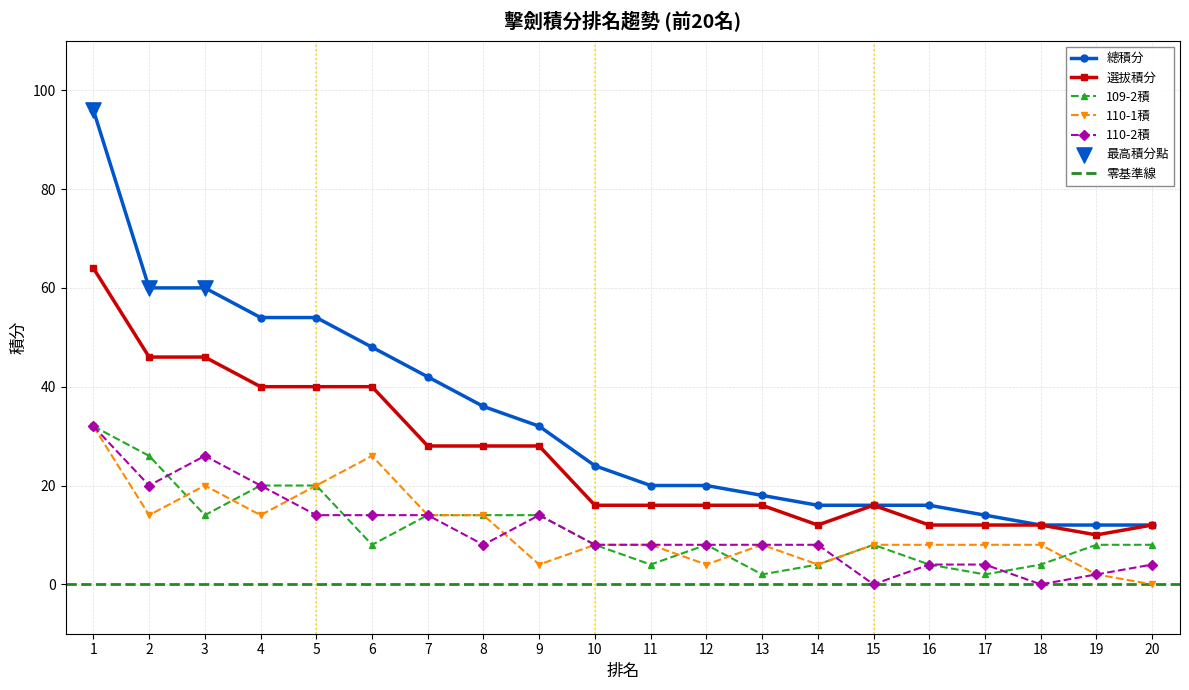

At how many categories does at least one series exceed 30?

9